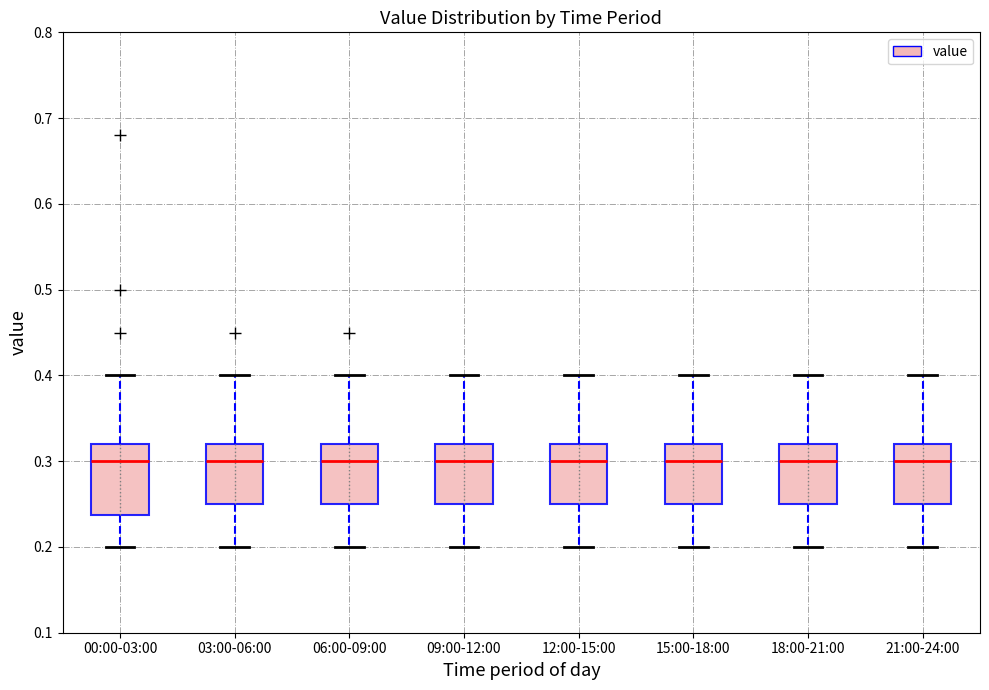

Comparing the boxes themselves (not the whiskers), which one is the tallest?

00:00-03:00